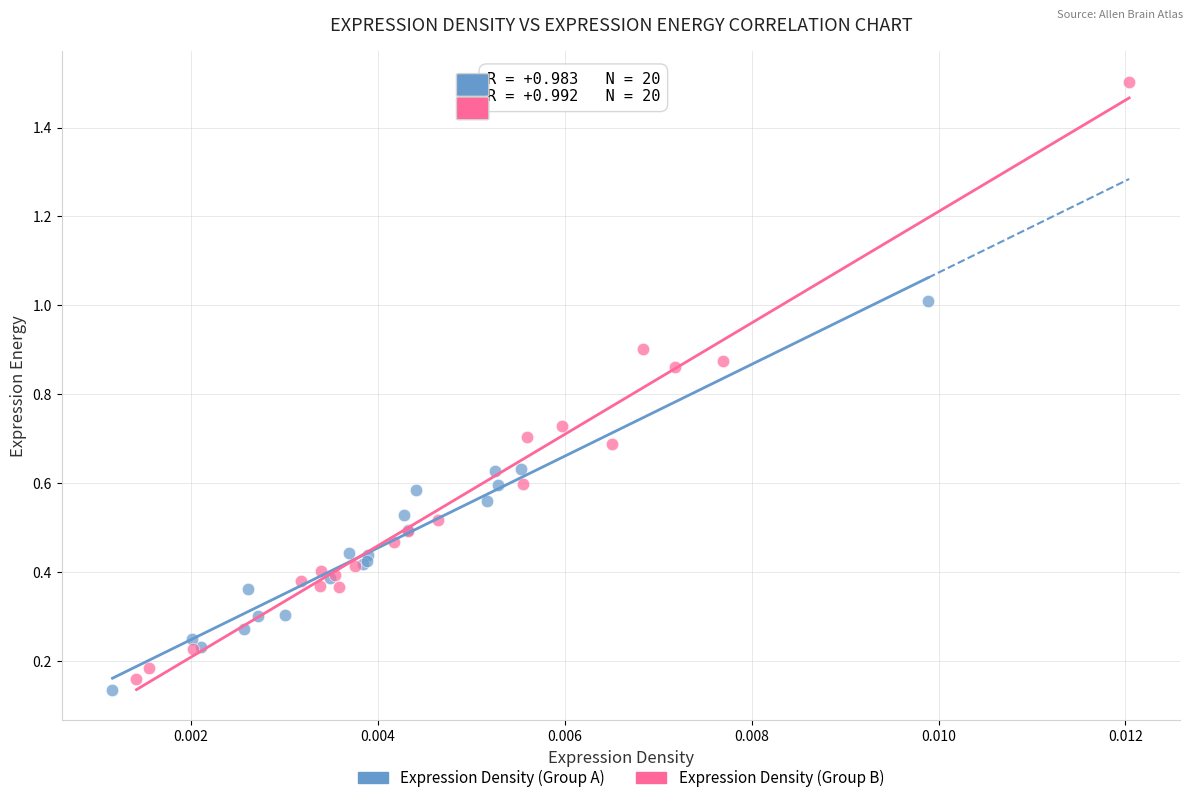

Which series reaches the maximum Y coordinate?

Expression Density (Group B)